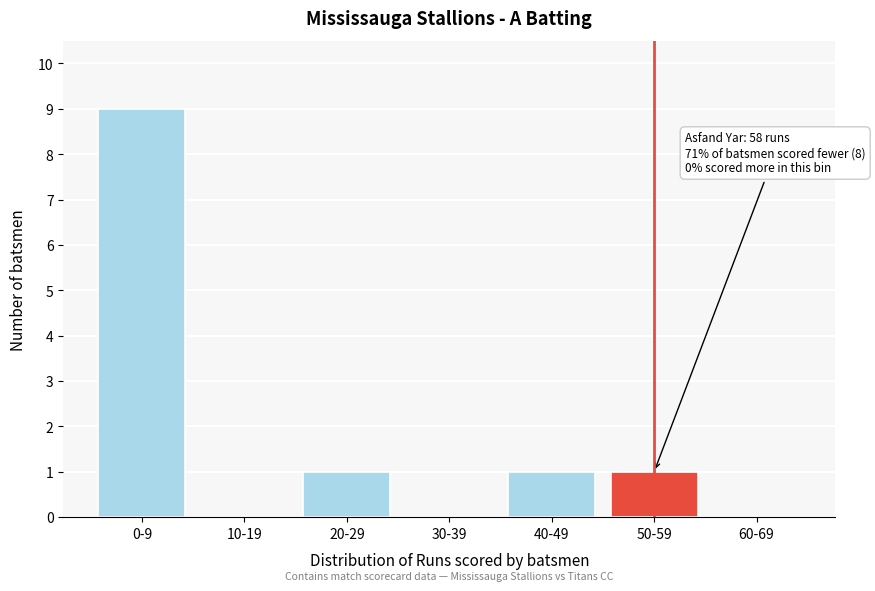

Reading left to right, what are all the values shown in this chart?

0-9=9	10-19=0	20-29=1	30-39=0	40-49=1	50-59=1	60-69=0